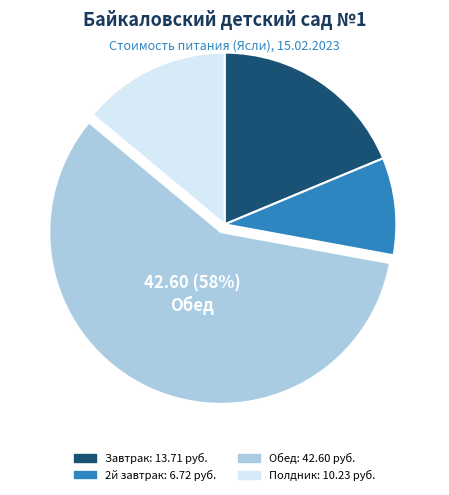

What percentage is the Обед slice, to the nearest percent?

58%